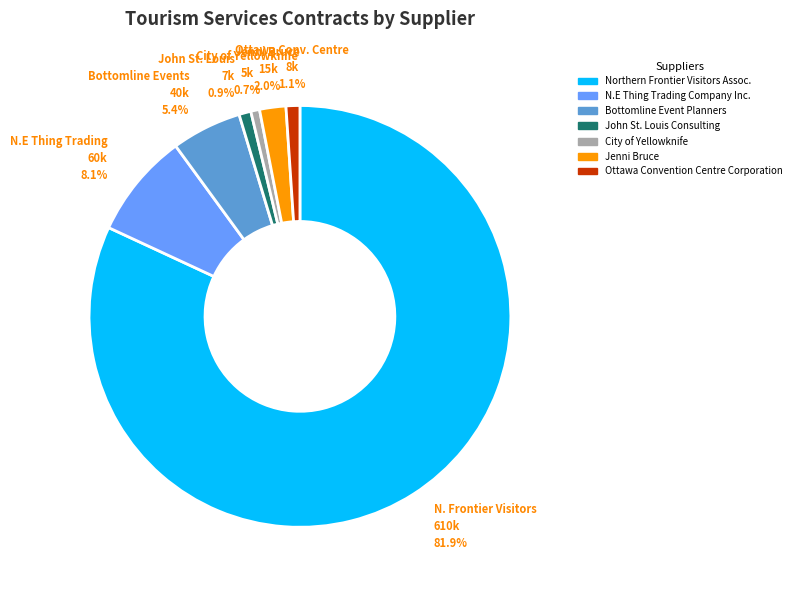

To the nearest percent, what is the difference between the Jenni Bruce and N.E Thing Trading Company Inc. slice percentages?

6%